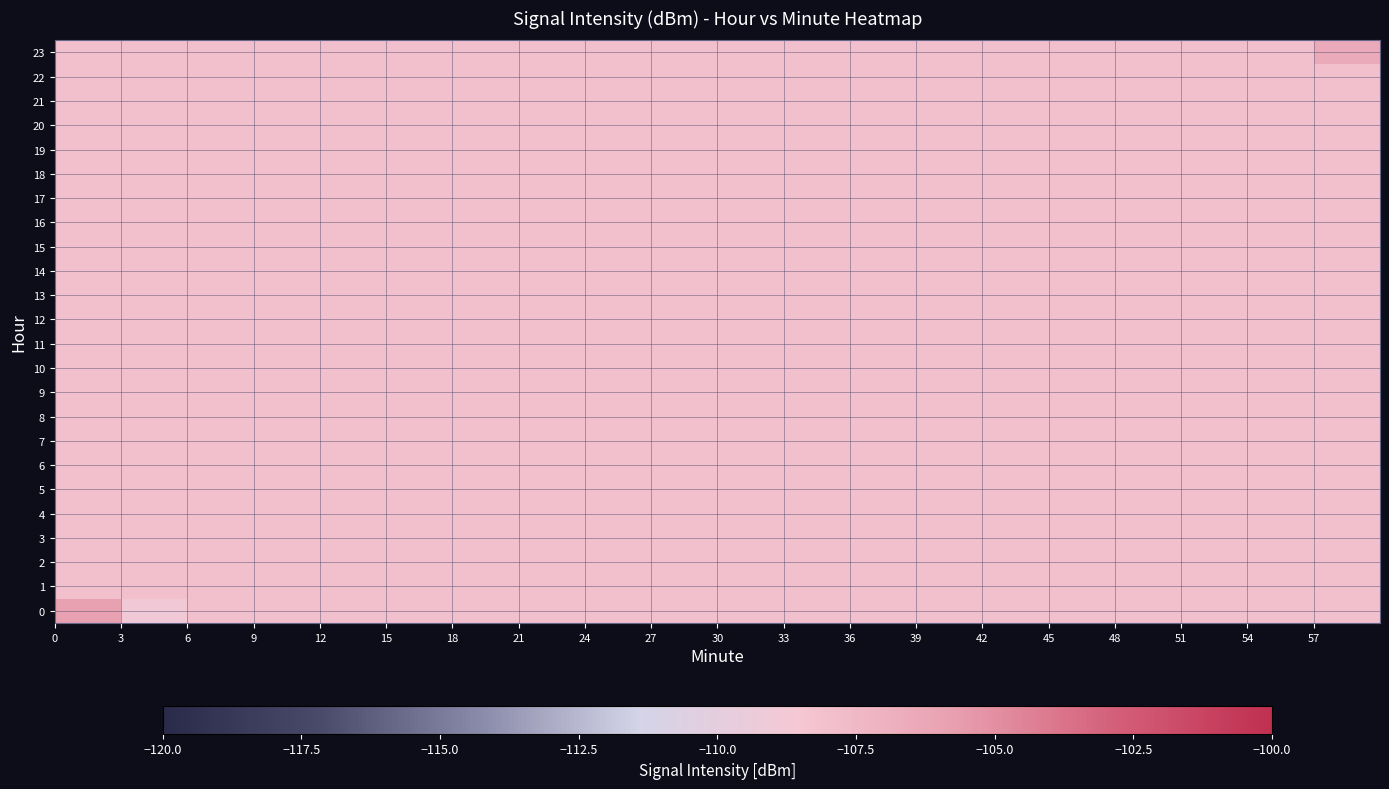

Reading left to right, what are all the values shown in this chart?

0: -105.9	-108.9	-108.0	-108.0	-108.0	-108.0	-108.0	-108.0	-108.0	-108.0	-108.0	-108.0	-108.0	-108.0	-108.0	-108.0	-108.0	-108.0	-108.0	-108.0
1: -108.0	-108.0	-108.0	-108.0	-108.0	-108.0	-108.0	-108.0	-108.0	-108.0	-108.0	-108.0	-108.0	-108.0	-108.0	-108.0	-108.0	-108.0	-108.0	-108.0
2: -108.0	-108.0	-108.0	-108.0	-108.0	-108.0	-108.0	-108.0	-108.0	-108.0	-108.0	-108.0	-108.0	-108.0	-108.0	-108.0	-108.0	-108.0	-108.0	-108.0
3: -108.0	-108.0	-108.0	-108.0	-108.0	-108.0	-108.0	-108.0	-108.0	-108.0	-108.0	-108.0	-108.0	-108.0	-108.0	-108.0	-108.0	-108.0	-108.0	-108.0
4: -108.0	-108.0	-108.0	-108.0	-108.0	-108.0	-108.0	-108.0	-108.0	-108.0	-108.0	-108.0	-108.0	-108.0	-108.0	-108.0	-108.0	-108.0	-108.0	-108.0
5: -108.0	-108.0	-108.0	-108.0	-108.0	-108.0	-108.0	-108.0	-108.0	-108.0	-108.0	-108.0	-108.0	-108.0	-108.0	-108.0	-108.0	-108.0	-108.0	-108.0
6: -108.0	-108.0	-108.0	-108.0	-108.0	-108.0	-108.0	-108.0	-108.0	-108.0	-108.0	-108.0	-108.0	-108.0	-108.0	-108.0	-108.0	-108.0	-108.0	-108.0
7: -108.0	-108.0	-108.0	-108.0	-108.0	-108.0	-108.0	-108.0	-108.0	-108.0	-108.0	-108.0	-108.0	-108.0	-108.0	-108.0	-108.0	-108.0	-108.0	-108.0
8: -108.0	-108.0	-108.0	-108.0	-108.0	-108.0	-108.0	-108.0	-108.0	-108.0	-108.0	-108.0	-108.0	-108.0	-108.0	-108.0	-108.0	-108.0	-108.0	-108.0
9: -108.0	-108.0	-108.0	-108.0	-108.0	-108.0	-108.0	-108.0	-108.0	-108.0	-108.0	-108.0	-108.0	-108.0	-108.0	-108.0	-108.0	-108.0	-108.0	-108.0
10: -108.0	-108.0	-108.0	-108.0	-108.0	-108.0	-108.0	-108.0	-108.0	-108.0	-108.0	-108.0	-108.0	-108.0	-108.0	-108.0	-108.0	-108.0	-108.0	-108.0
11: -108.0	-108.0	-108.0	-108.0	-108.0	-108.0	-108.0	-108.0	-108.0	-108.0	-108.0	-108.0	-108.0	-108.0	-108.0	-108.0	-108.0	-108.0	-108.0	-108.0
12: -108.0	-108.0	-108.0	-108.0	-108.0	-108.0	-108.0	-108.0	-108.0	-108.0	-108.0	-108.0	-108.0	-108.0	-108.0	-108.0	-108.0	-108.0	-108.0	-108.0
13: -108.0	-108.0	-108.0	-108.0	-108.0	-108.0	-108.0	-108.0	-108.0	-108.0	-108.0	-108.0	-108.0	-108.0	-108.0	-108.0	-108.0	-108.0	-108.0	-108.0
14: -108.0	-108.0	-108.0	-108.0	-108.0	-108.0	-108.0	-108.0	-108.0	-108.0	-108.0	-108.0	-108.0	-108.0	-108.0	-108.0	-108.0	-108.0	-108.0	-108.0
15: -108.0	-108.0	-108.0	-108.0	-108.0	-108.0	-108.0	-108.0	-108.0	-108.0	-108.0	-108.0	-108.0	-108.0	-108.0	-108.0	-108.0	-108.0	-108.0	-108.0
16: -108.0	-108.0	-108.0	-108.0	-108.0	-108.0	-108.0	-108.0	-108.0	-108.0	-108.0	-108.0	-108.0	-108.0	-108.0	-108.0	-108.0	-108.0	-108.0	-108.0
17: -108.0	-108.0	-108.0	-108.0	-108.0	-108.0	-108.0	-108.0	-108.0	-108.0	-108.0	-108.0	-108.0	-108.0	-108.0	-108.0	-108.0	-108.0	-108.0	-108.0
18: -108.0	-108.0	-108.0	-108.0	-108.0	-108.0	-108.0	-108.0	-108.0	-108.0	-108.0	-108.0	-108.0	-108.0	-108.0	-108.0	-108.0	-108.0	-108.0	-108.0
19: -108.0	-108.0	-108.0	-108.0	-108.0	-108.0	-108.0	-108.0	-108.0	-108.0	-108.0	-108.0	-108.0	-108.0	-108.0	-108.0	-108.0	-108.0	-108.0	-108.0
20: -108.0	-108.0	-108.0	-108.0	-108.0	-108.0	-108.0	-108.0	-108.0	-108.0	-108.0	-108.0	-108.0	-108.0	-108.0	-108.0	-108.0	-108.0	-108.0	-108.0
21: -108.0	-108.0	-108.0	-108.0	-108.0	-108.0	-108.0	-108.0	-108.0	-108.0	-108.0	-108.0	-108.0	-108.0	-108.0	-108.0	-108.0	-108.0	-108.0	-108.0
22: -108.0	-108.0	-108.0	-108.0	-108.0	-108.0	-108.0	-108.0	-108.0	-108.0	-108.0	-108.0	-108.0	-108.0	-108.0	-108.0	-108.0	-108.0	-108.0	-108.0
23: -108.0	-108.0	-108.0	-108.0	-108.0	-108.0	-108.0	-108.0	-108.0	-108.0	-108.0	-108.0	-108.0	-108.0	-108.0	-108.0	-108.0	-108.0	-108.0	-106.5